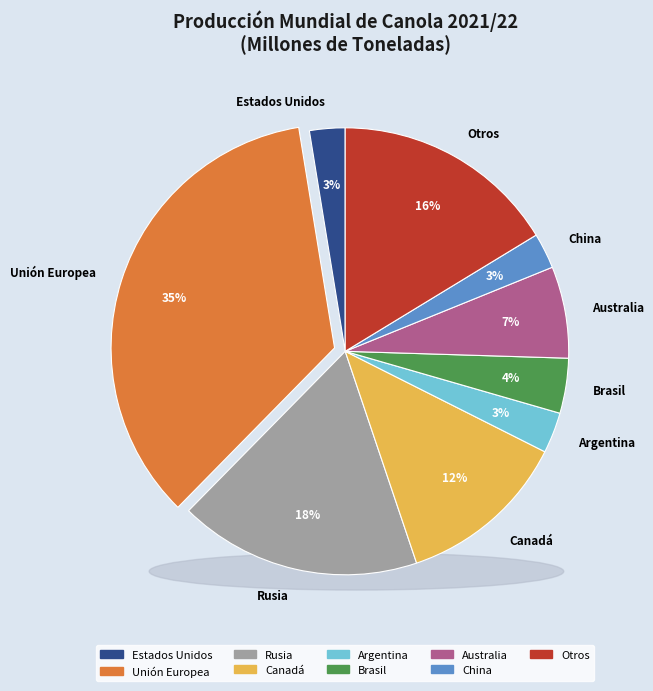

Does any single category account for the majority?

No